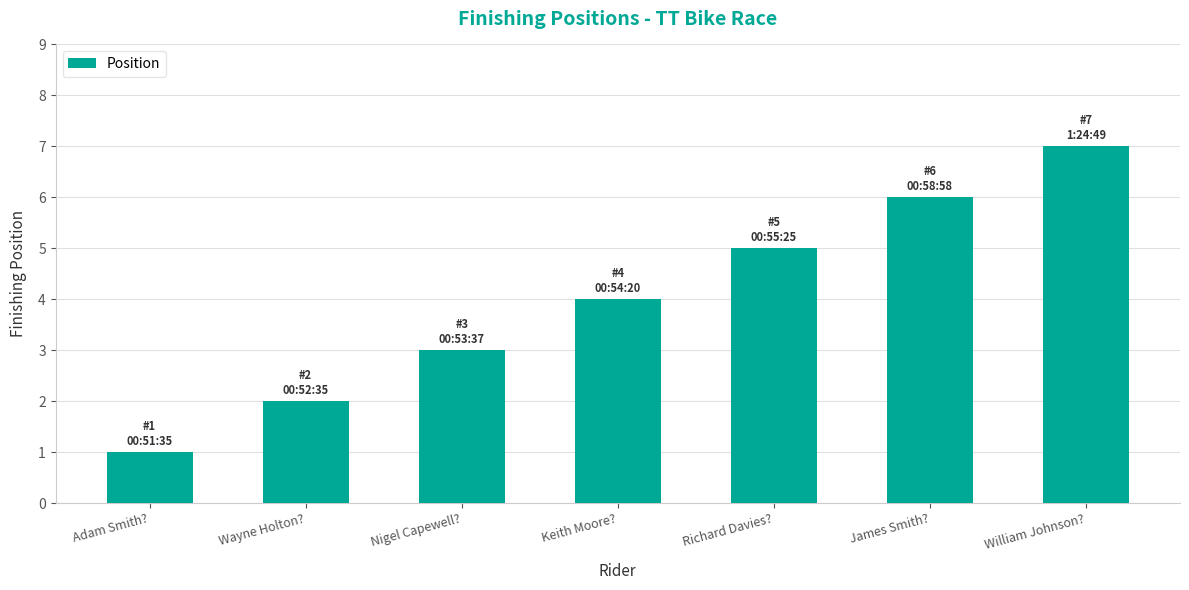

What is the smallest value displayed?

1